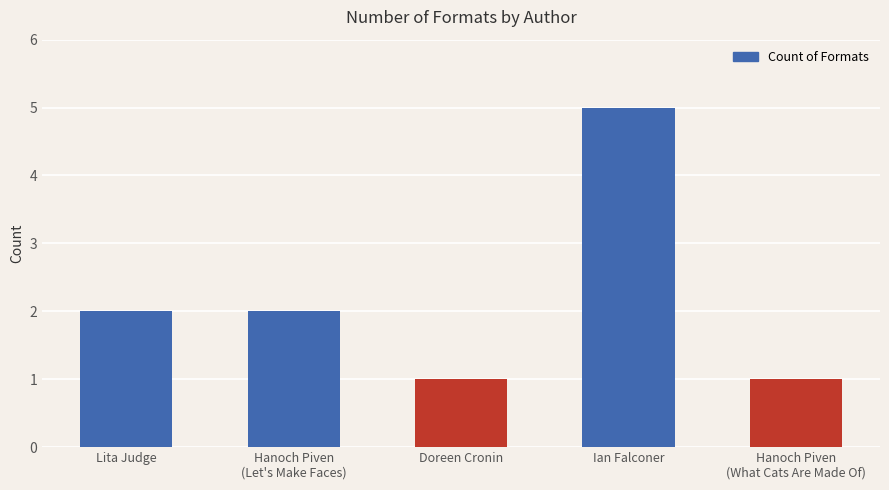

What is the average value?

2